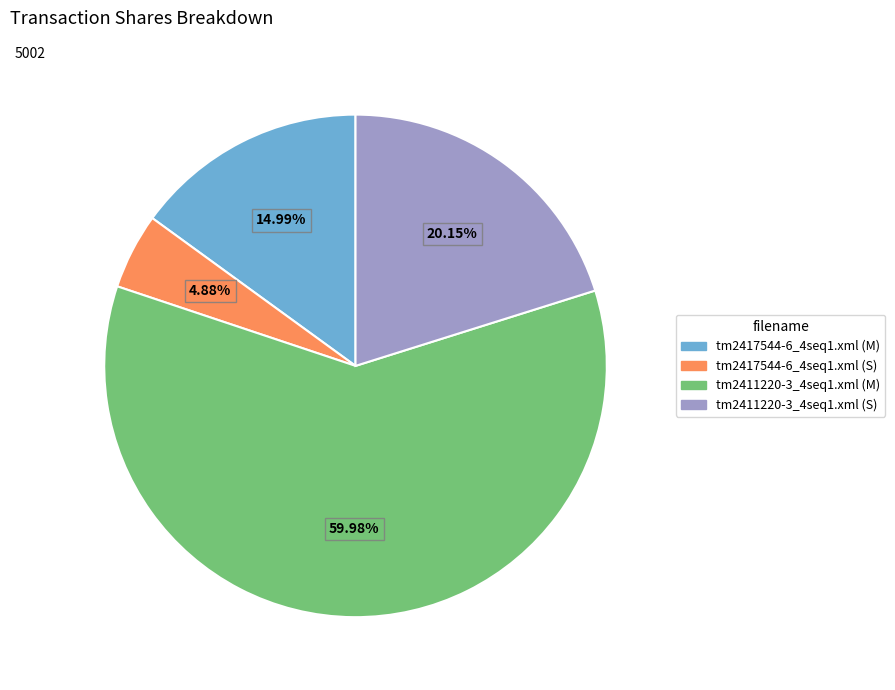

Which slice is the smallest?

tm2417544-6_4seq1.xml (S)